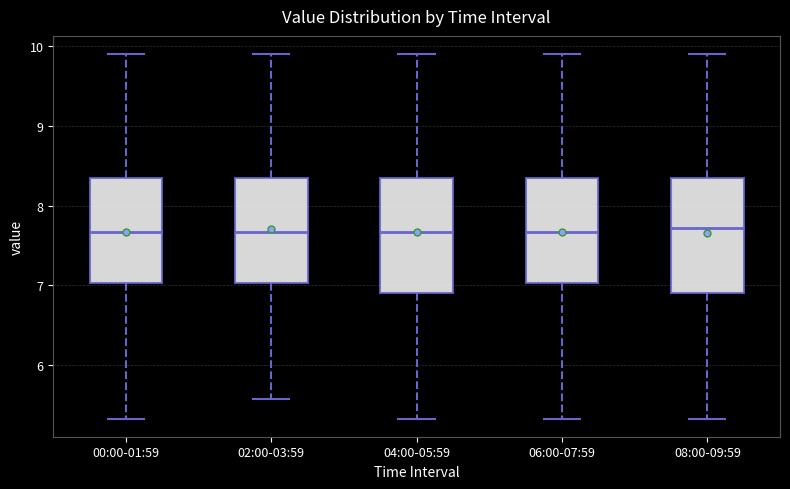

Where does the lower whisker of the box for 06:00-07:59 end on the y-axis? The values are not printed on the chart, so give them approximately, as read against the axis.

5.3